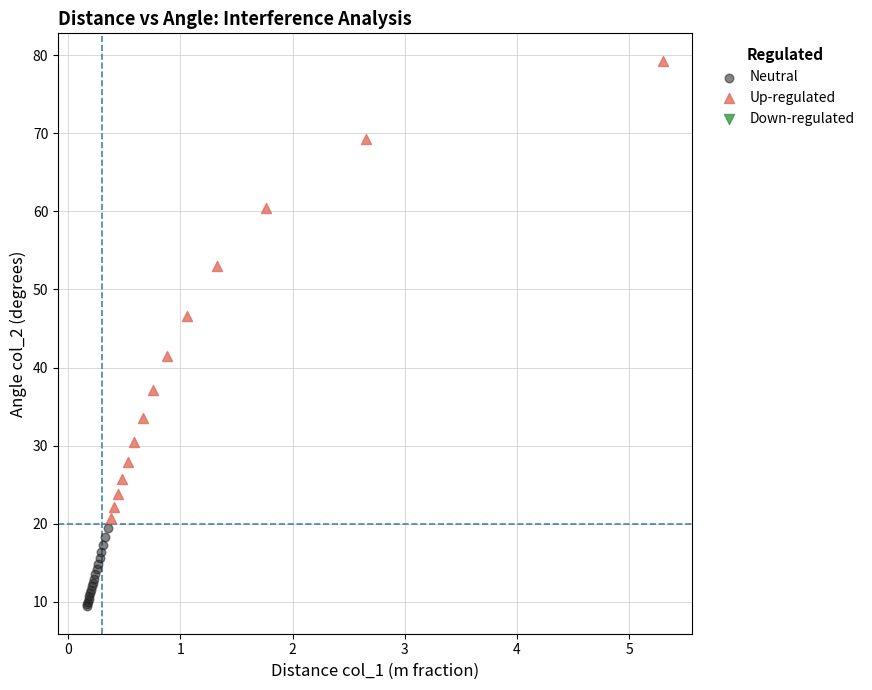

Which series reaches the minimum Y coordinate?

Neutral